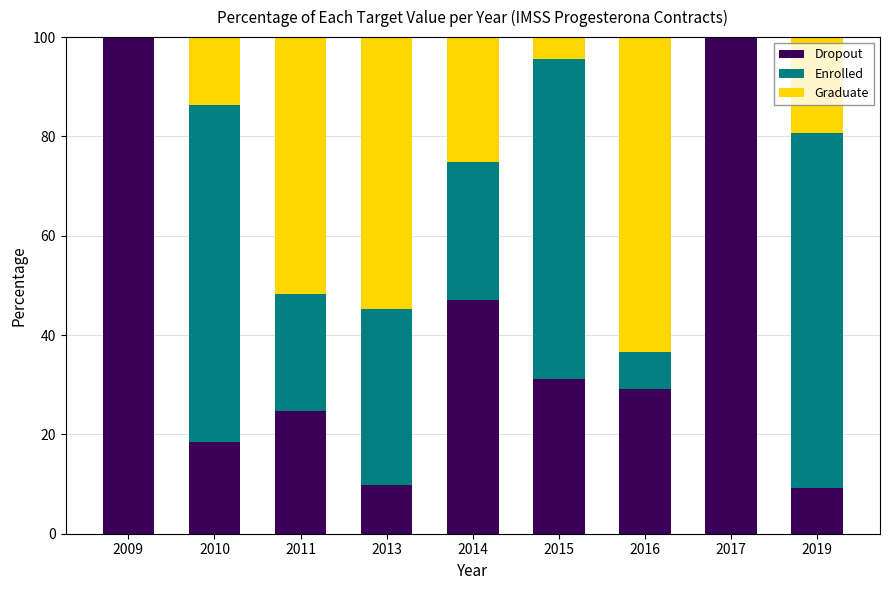

The value of Dropout at 2014 is 47.1. True or false?

True